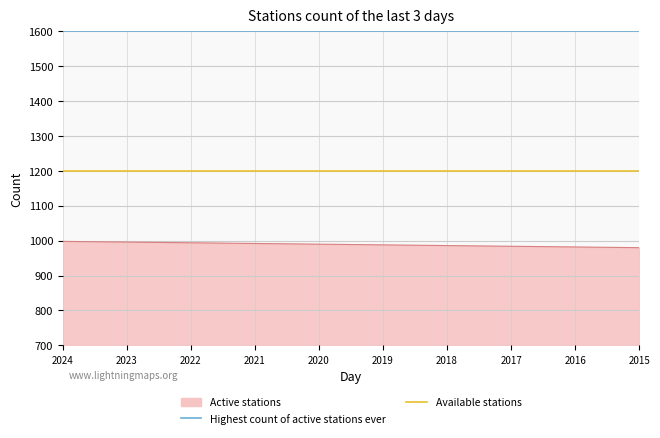

What is the lowest value of the Fideicomisos disponibles series?

1200